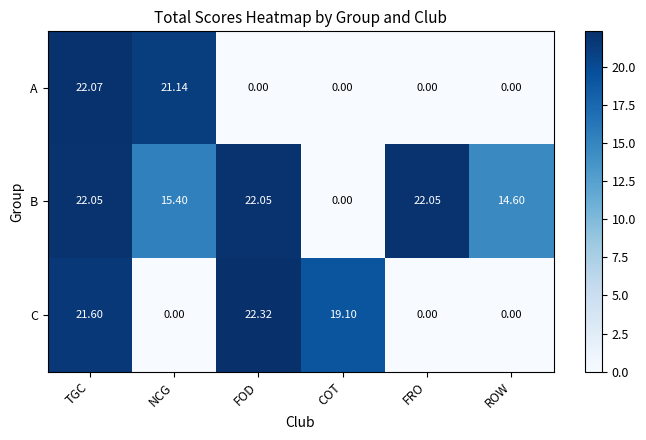

Where does the B series first go above 22?

TGC